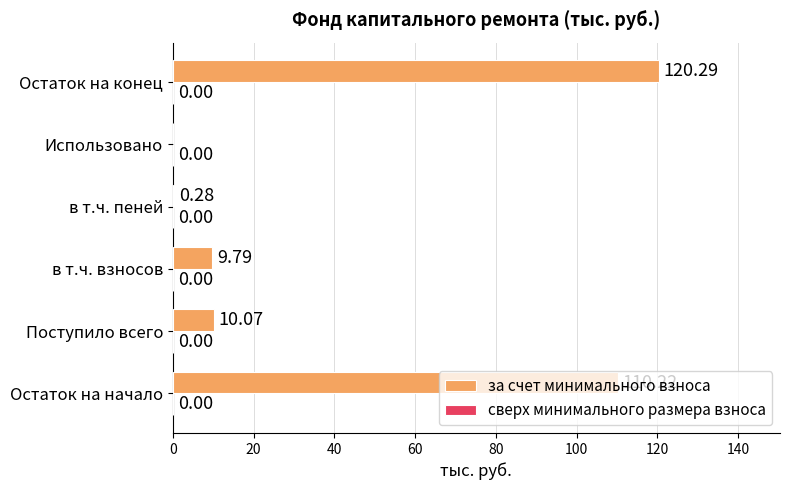

What is the sum of the values at Использовано and в т.ч. взносов?

9.8